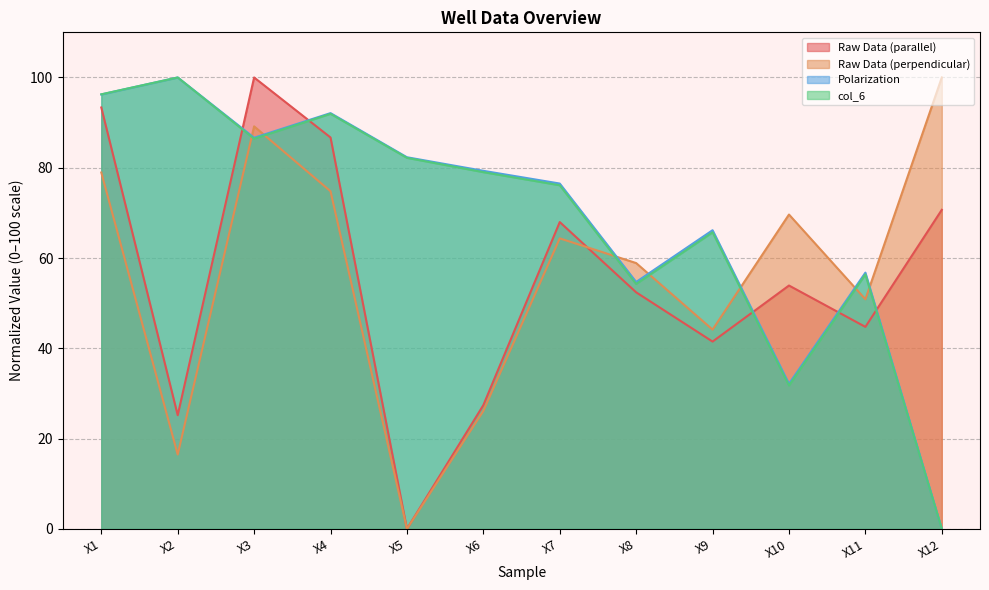

Is the value of Raw Data (parallel) at X9 greater than the value of Polarization at X11?

No